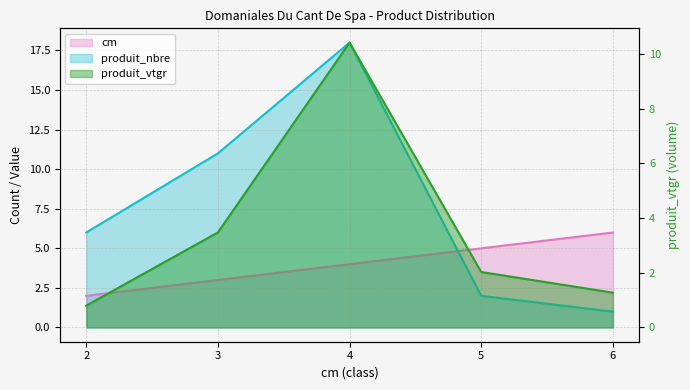

What is the spread (max minus min) of values at 4?

14.0